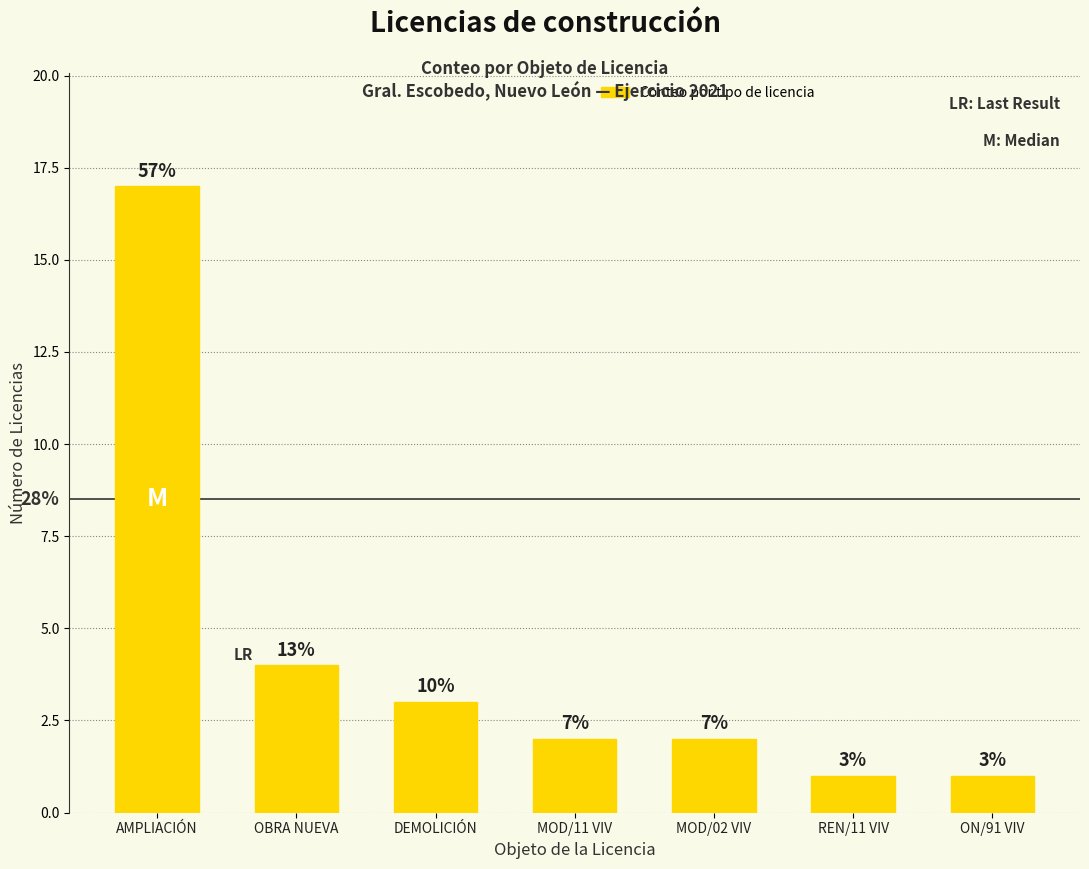

How many bars are there in total?

7